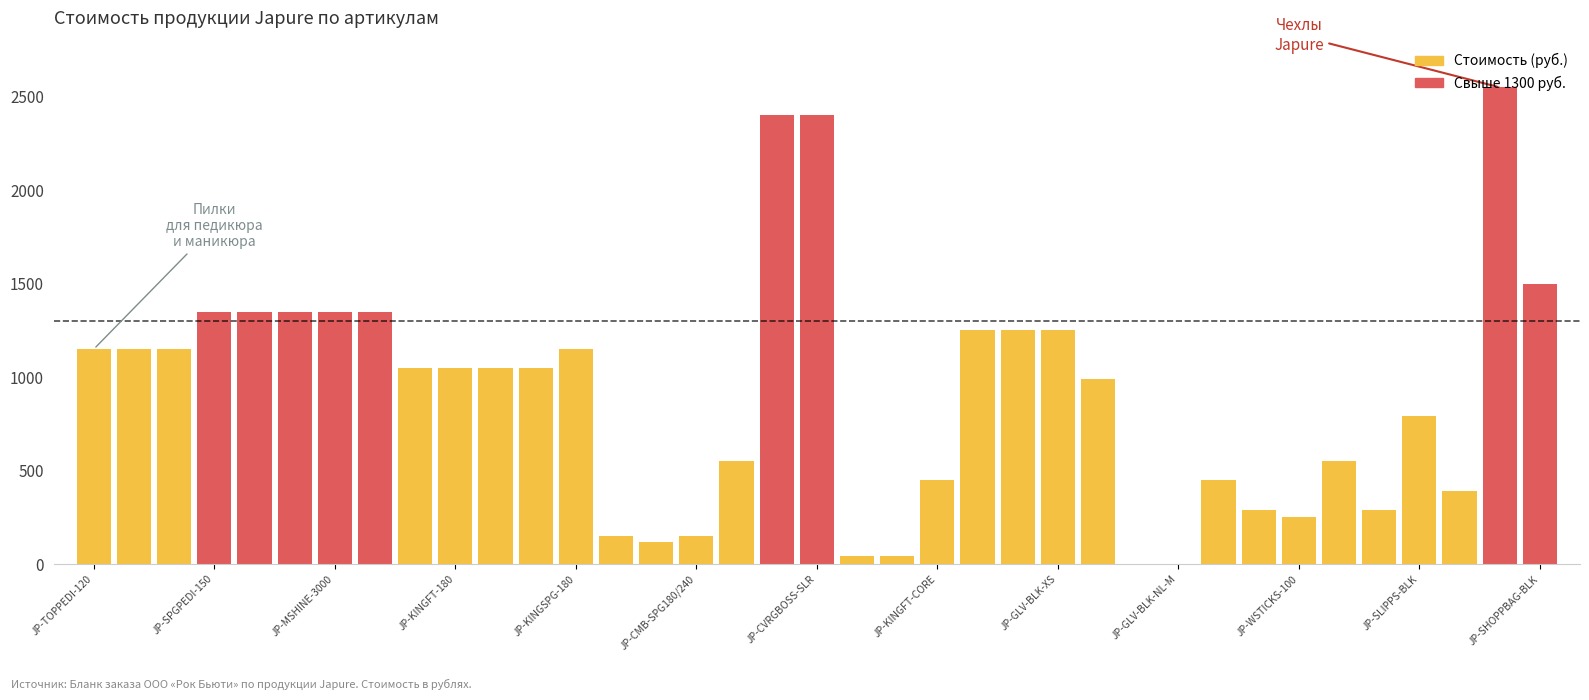

Are the bars horizontal?

No